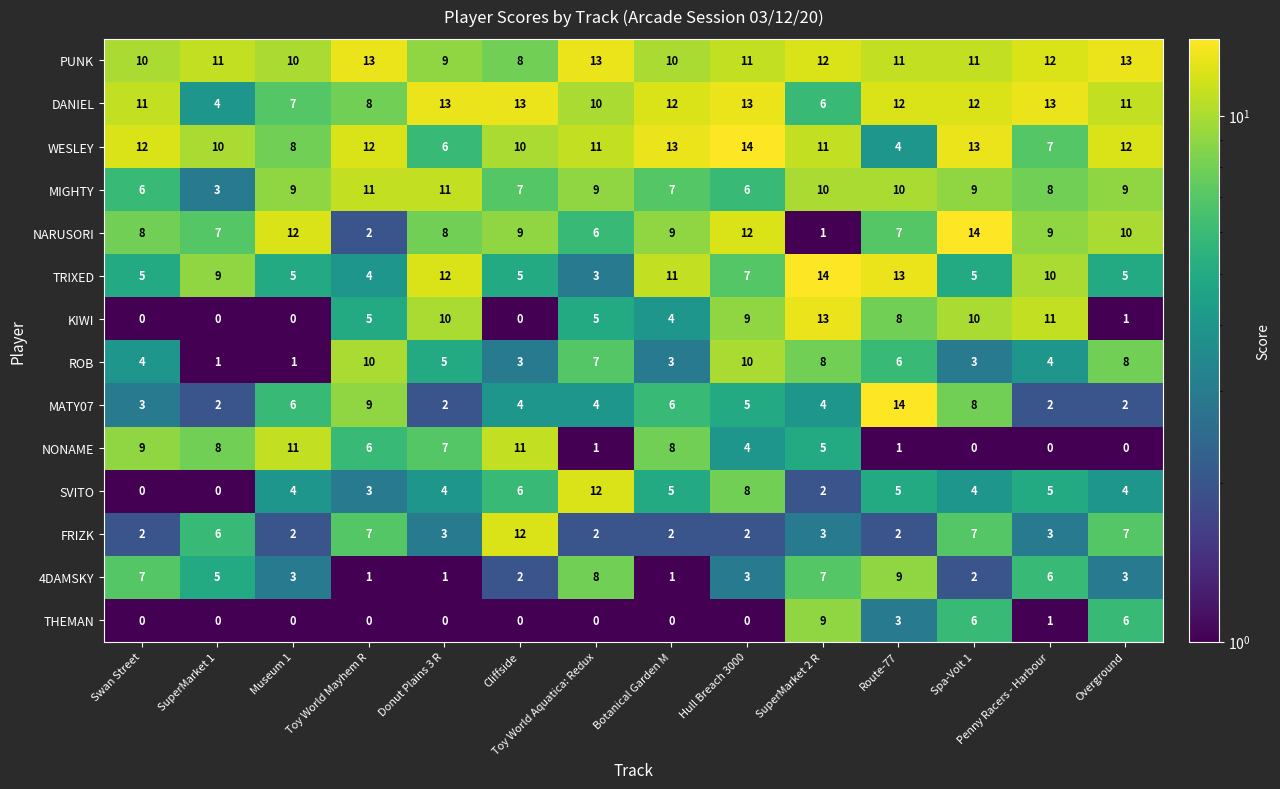

Where is ROB nearest to the value 5?

Donut Plains 3 R